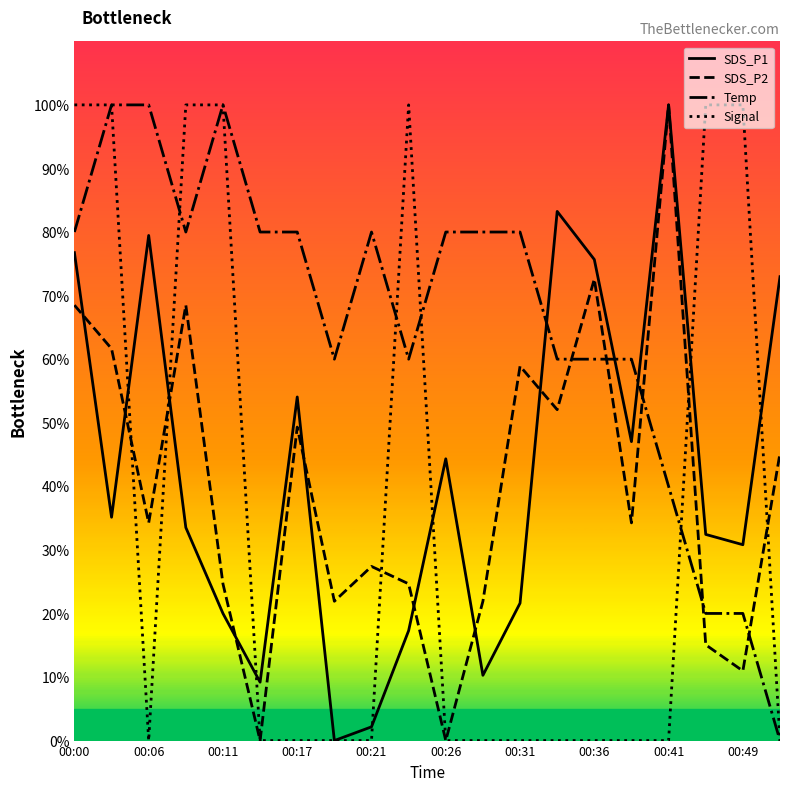

What is the maximum value shown in the chart?

100.0